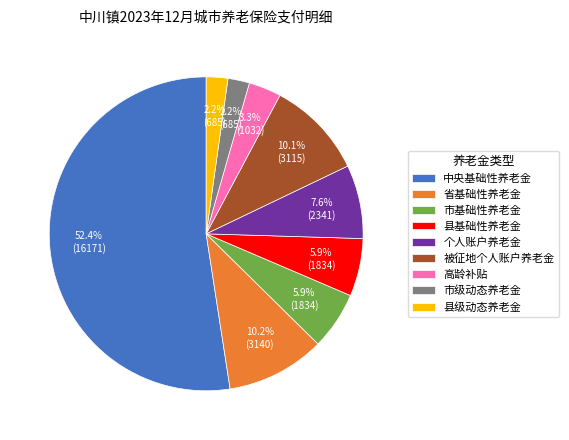

How many segments does this pie chart have?

9